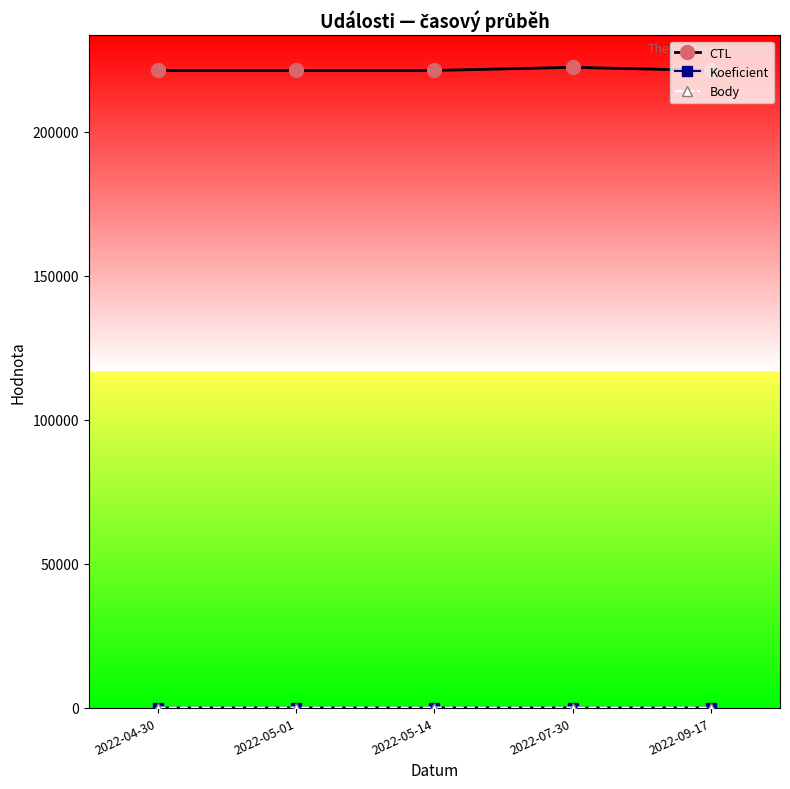

What is the difference between the highest and lowest values at 2022-05-01?

221203